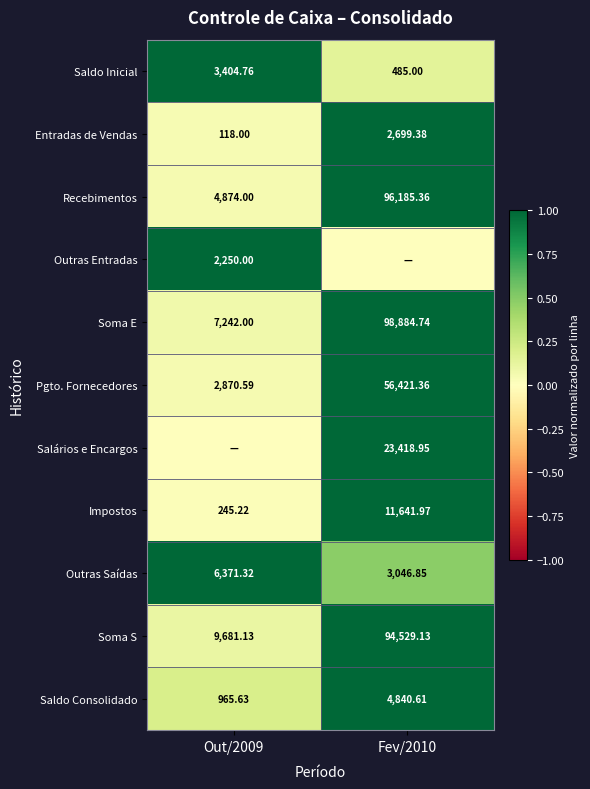

Is the value of Entradas de Vendas at Out/2009 greater than the value of Saldo Consolidado at Fev/2010?

No